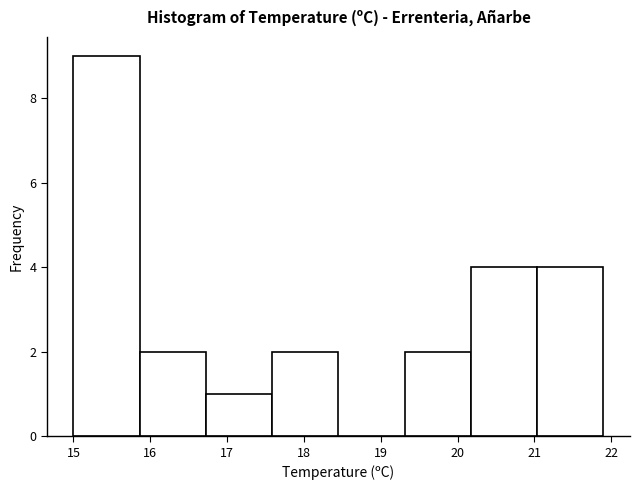

What is the height of the bar covering 19.3 to 20.2 on the x-axis? Neither the bar edges nor the heights are printed on the chart, so give them approximately, as read against the axes.

2